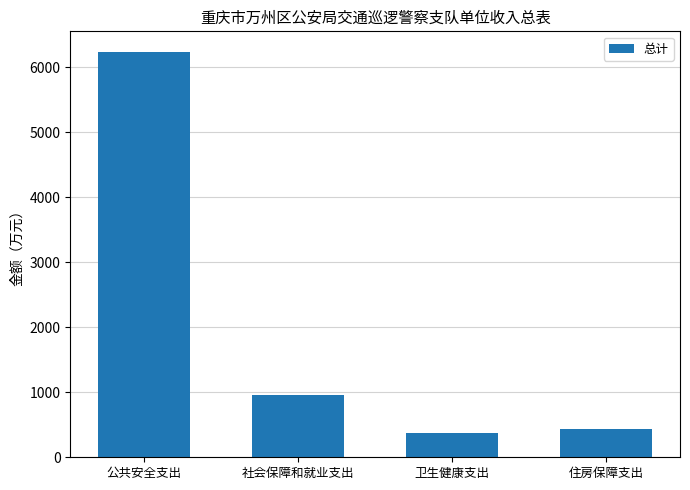

The value at 公共安全支出 is 9770.7. True or false?

False